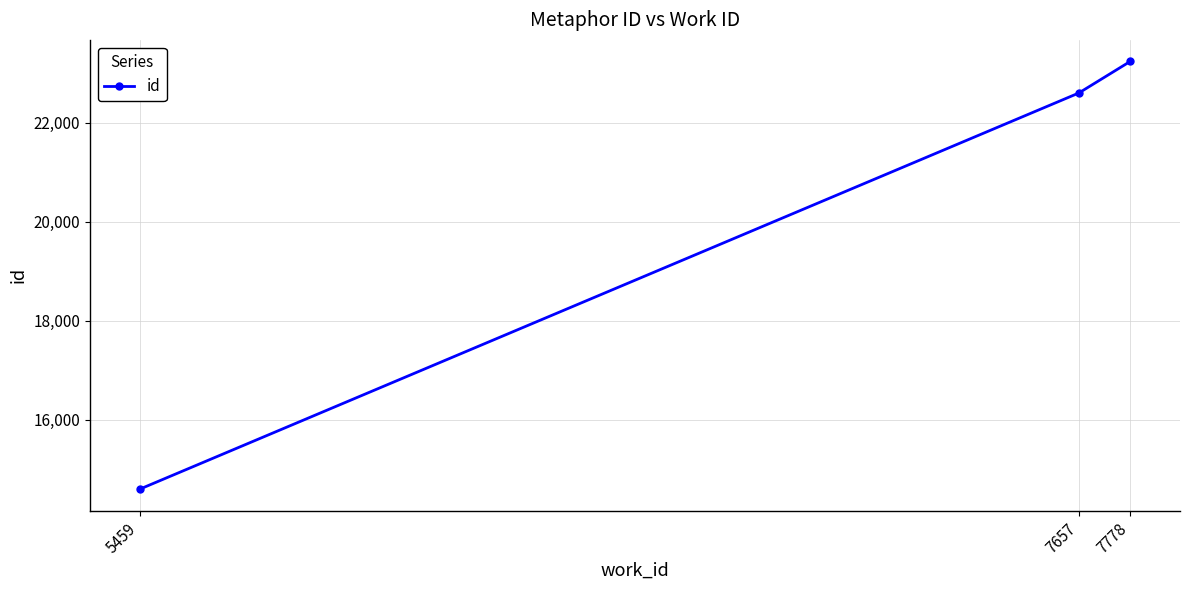

What is the value of the 2nd point from the left?

22604